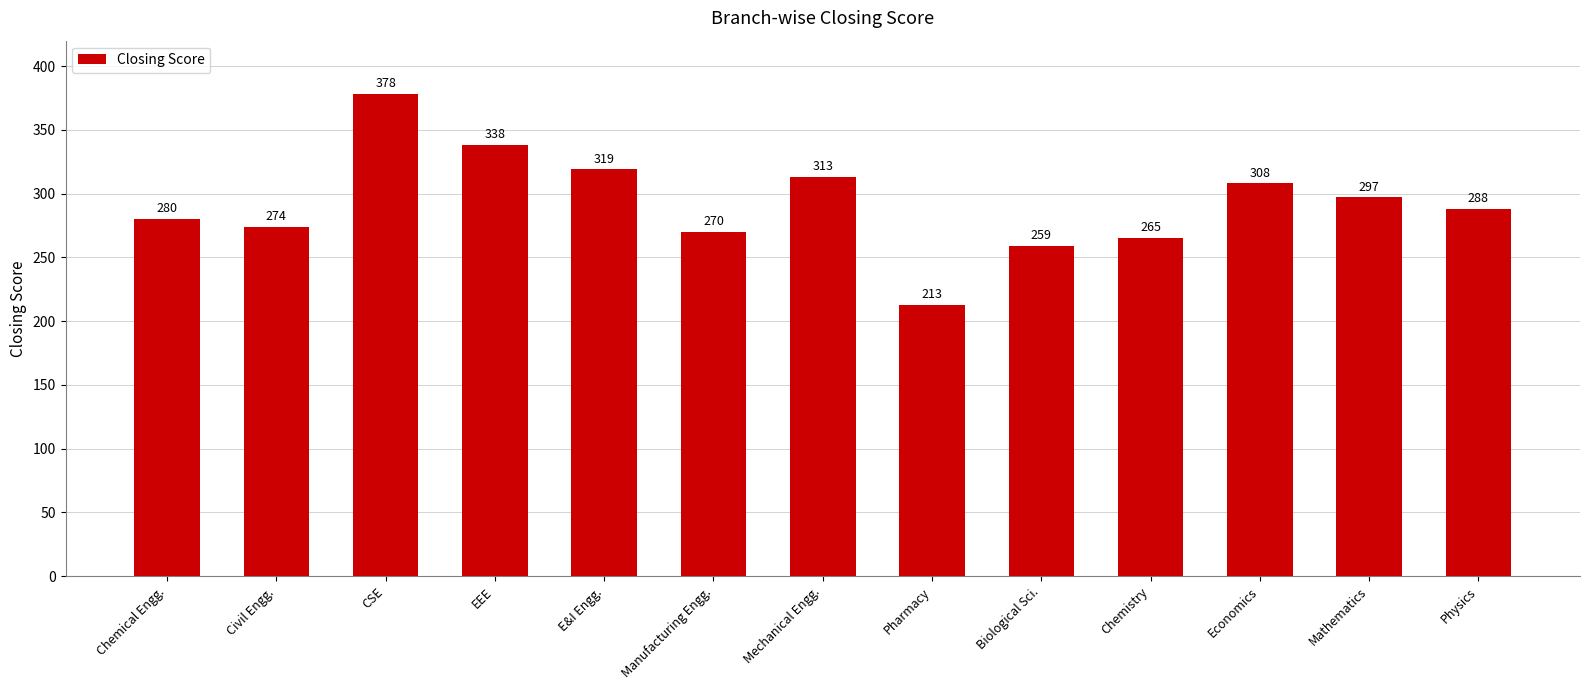

Which category has the lowest value across all series?

Pharmacy